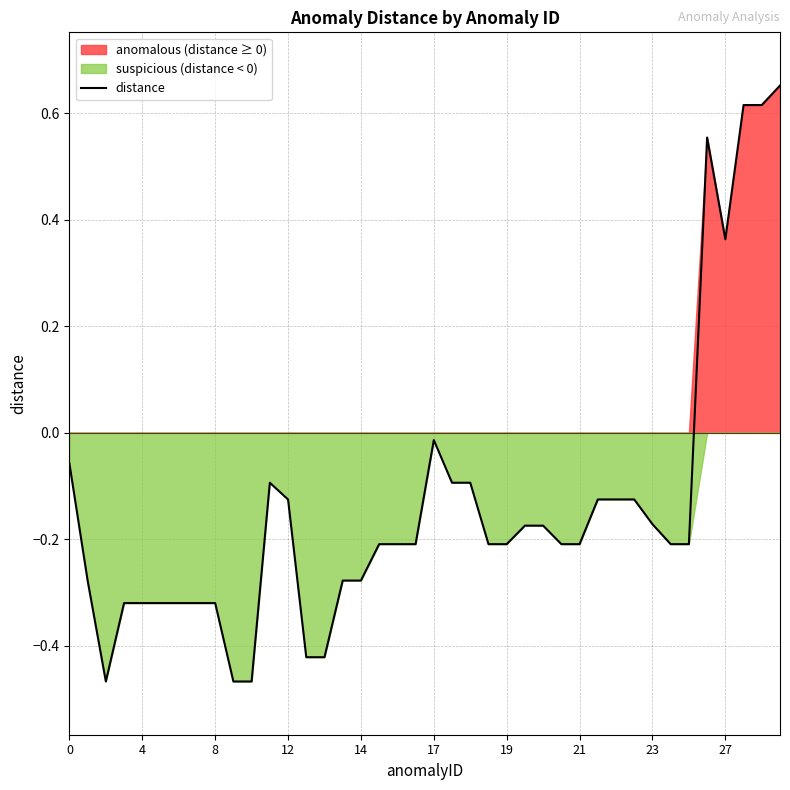

What is the sum of all values?

-5.4